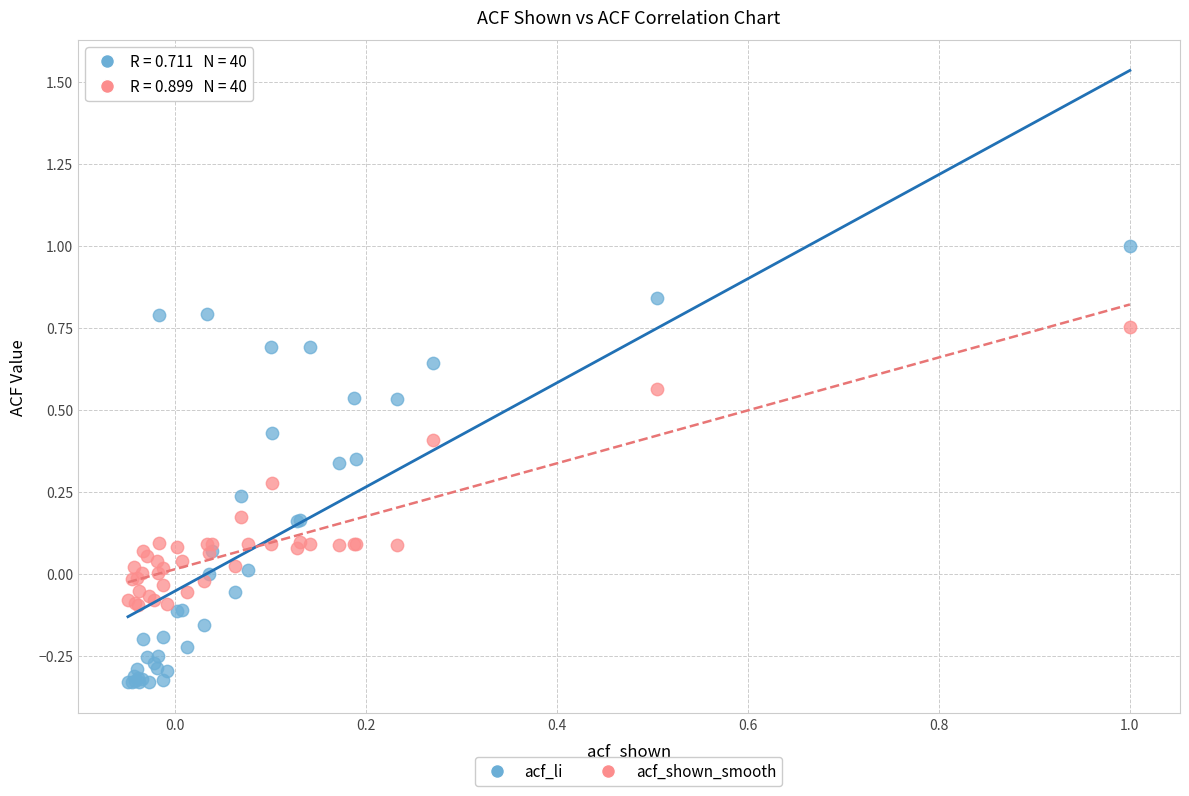

Which series has the widest spread of Y values?

acf_li